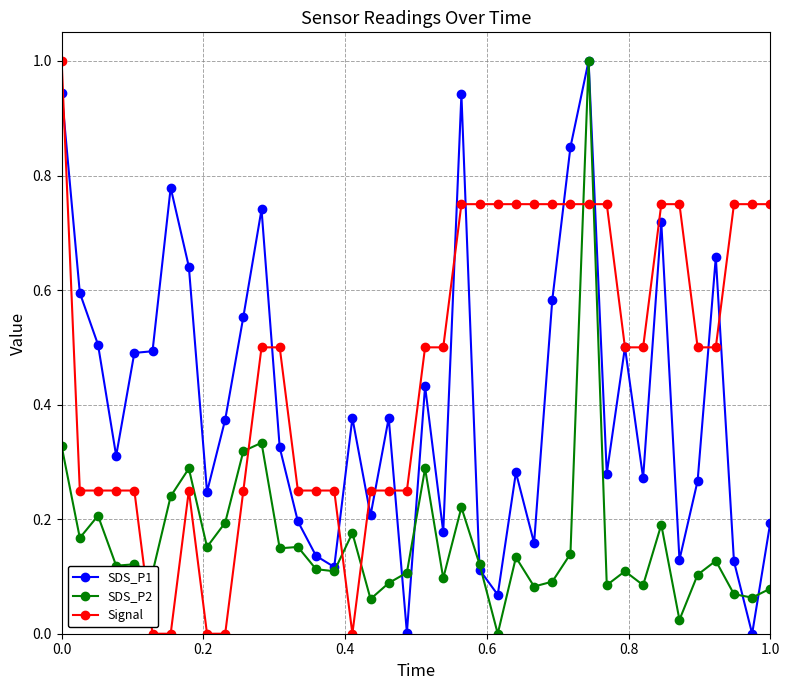

Rank the series by their average value, from highest to lowest.

Signal, SDS_P1, SDS_P2